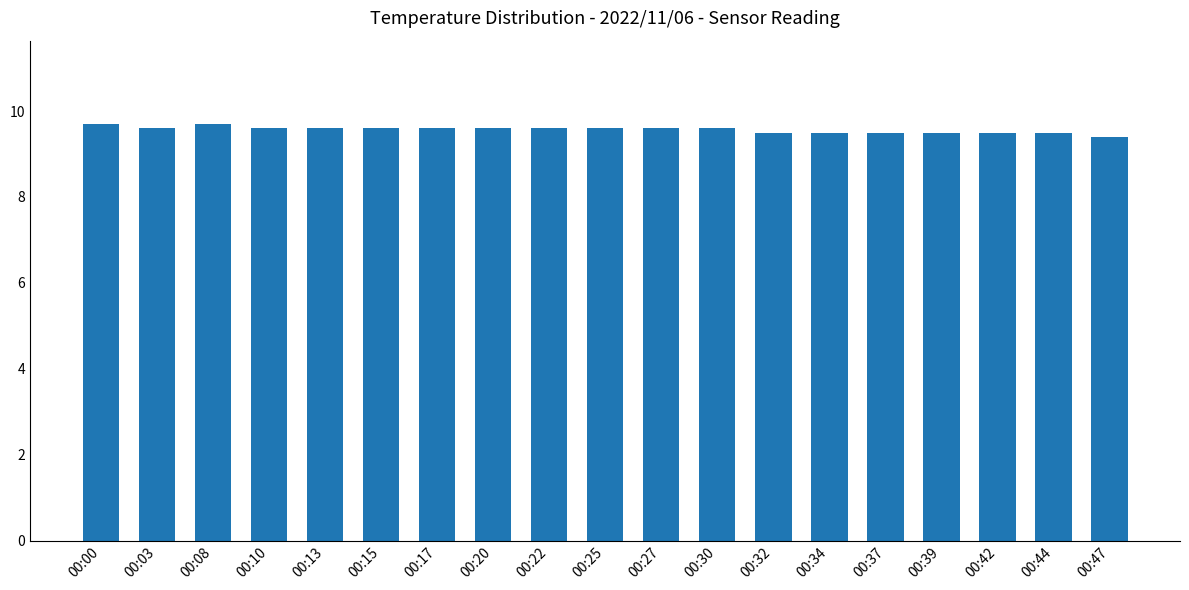

Does the chart contain any negative values?

No